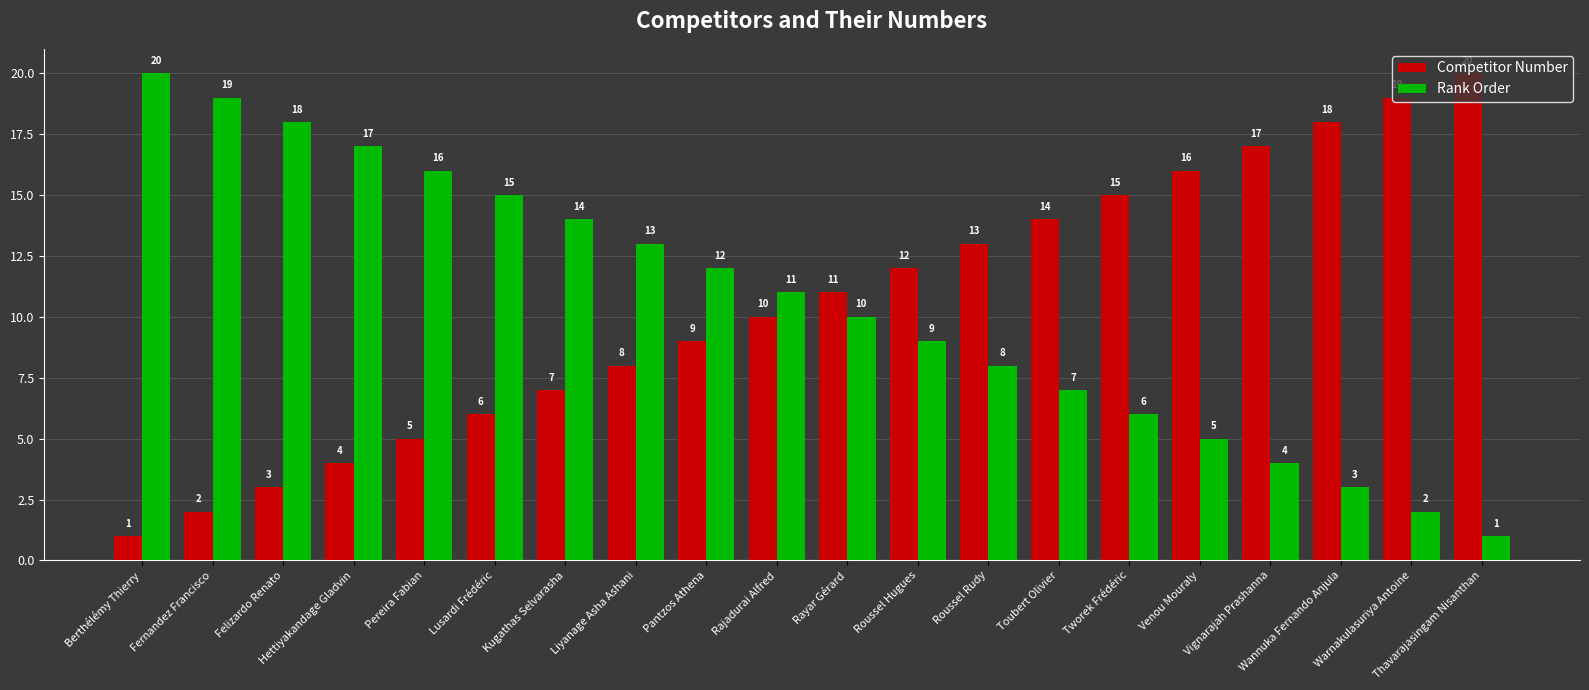

The value of Competitor Number at Venou Mouraly is 25. True or false?

False